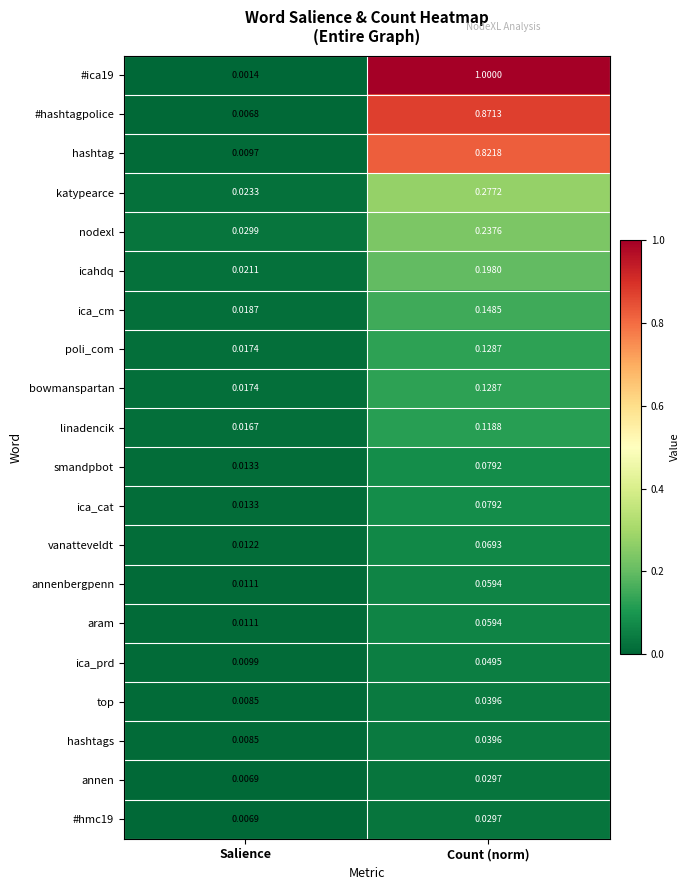

Which series changed the most between Salience and Count (norm)?

#ica19